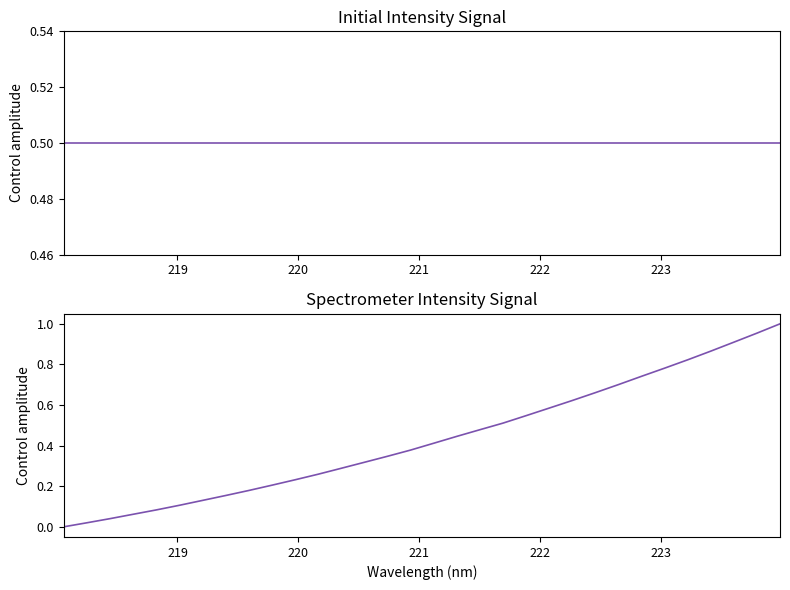

Reading left to right, list all the values displayed in this chart.

Intensity (initial): 0.5	0.5	0.5	0.5	0.5	0.5	0.5	0.5	0.5	0.5	0.5	0.5	0.5	0.5	0.5	0.5	0.5	0.5	0.5	0.5	0.5	0.5	0.5	0.5	0.5	0.5	0.5	0.5	0.5	0.5	0.5	0.5
Intensity: 0.0	0.0	0.0	0.1	0.1	0.1	0.1	0.2	0.2	0.2	0.2	0.3	0.3	0.3	0.3	0.4	0.4	0.4	0.5	0.5	0.5	0.6	0.6	0.7	0.7	0.7	0.8	0.8	0.9	0.9	1.0	1.0